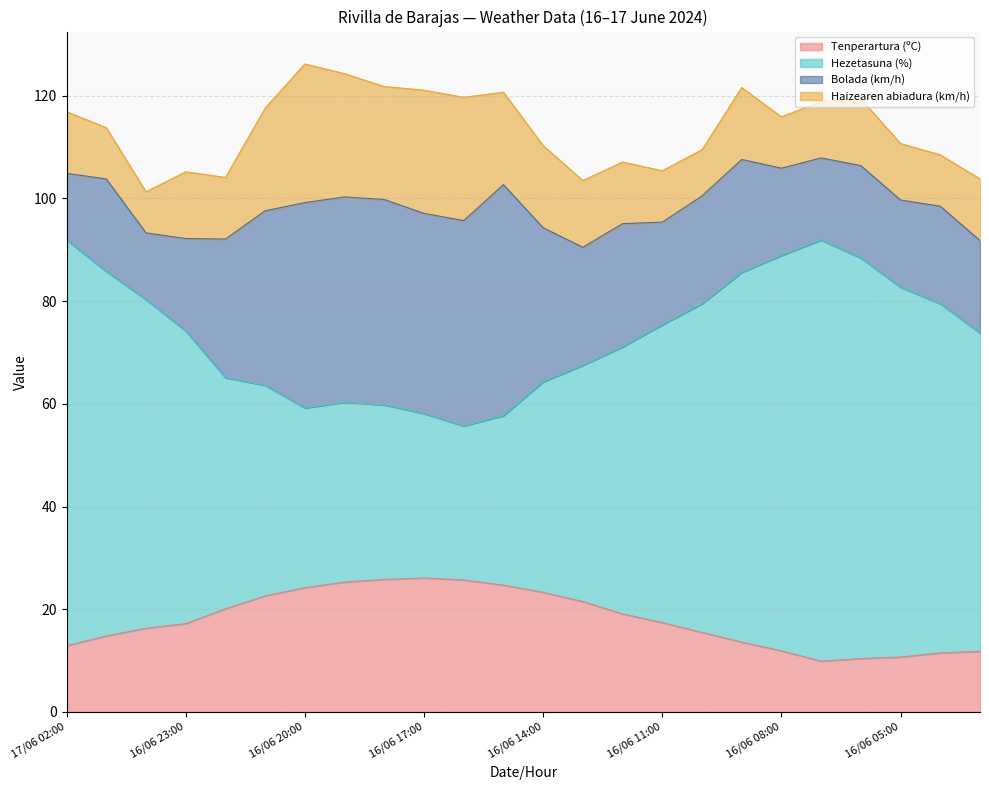

Is it true that Tenperartura (ºC) equals 10.3 at 16/06 23:00?

False